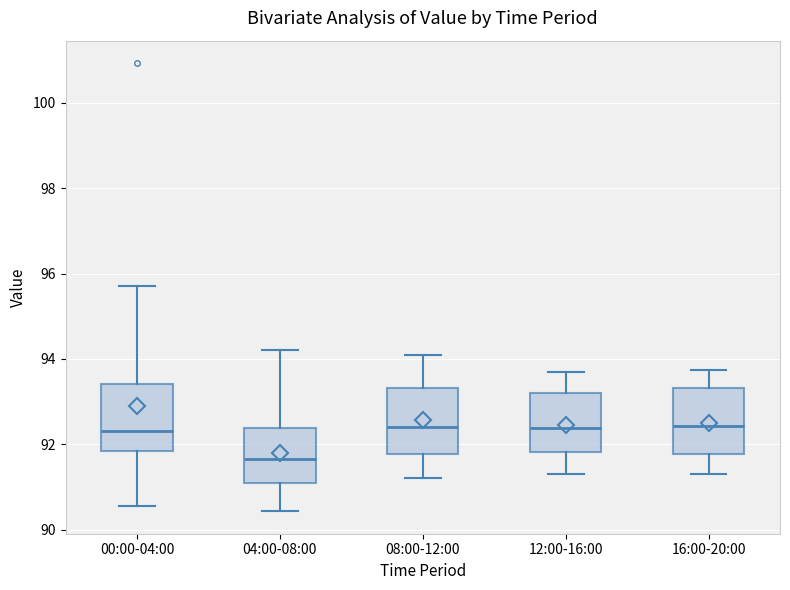

Where is the lower edge of the box for 16:00-20:00 on the y-axis? The values are not printed on the chart, so give them approximately, as read against the axis.

91.8